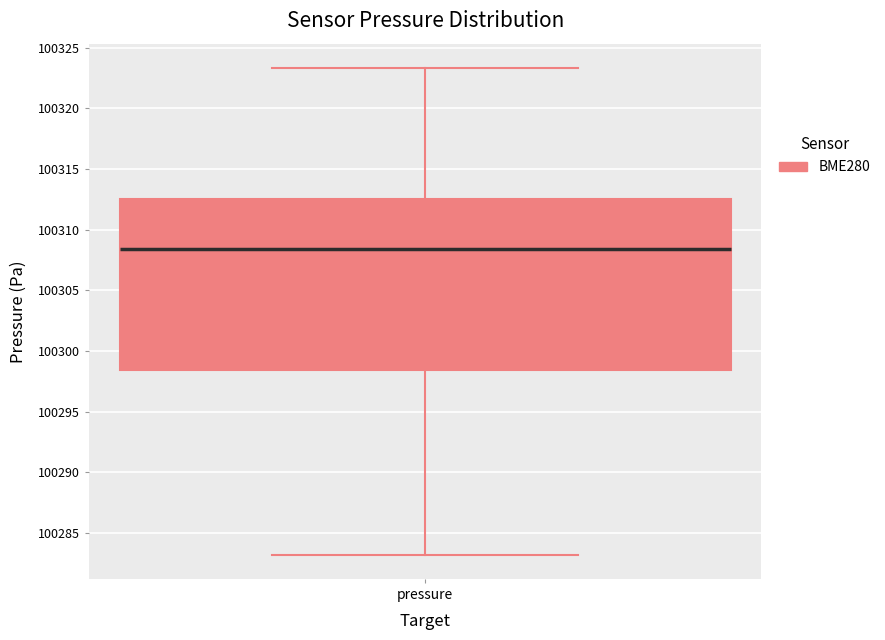

Where does the upper whisker of the box for pressure end on the y-axis? The values are not printed on the chart, so give them approximately, as read against the axis.

100323.5